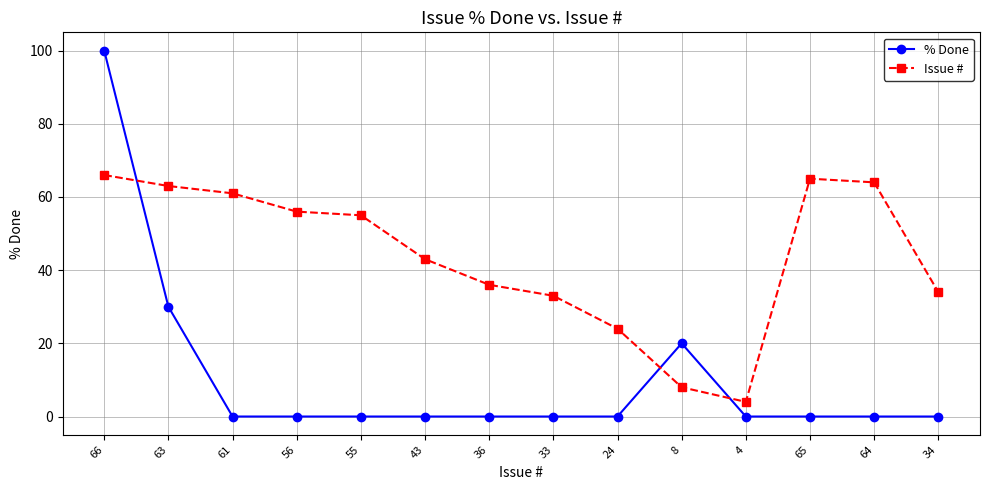

Rank the series by their maximum value, from lowest to highest.

Issue #, % Done